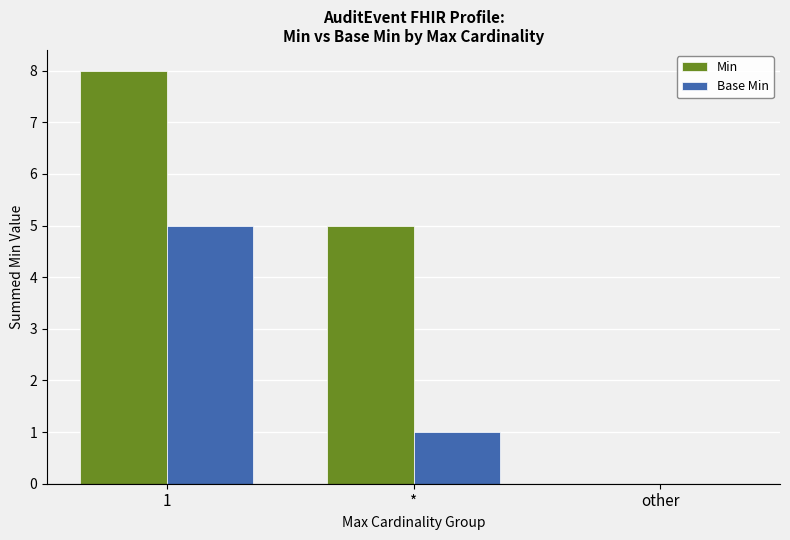

How many values in Base Min are above zero?

2